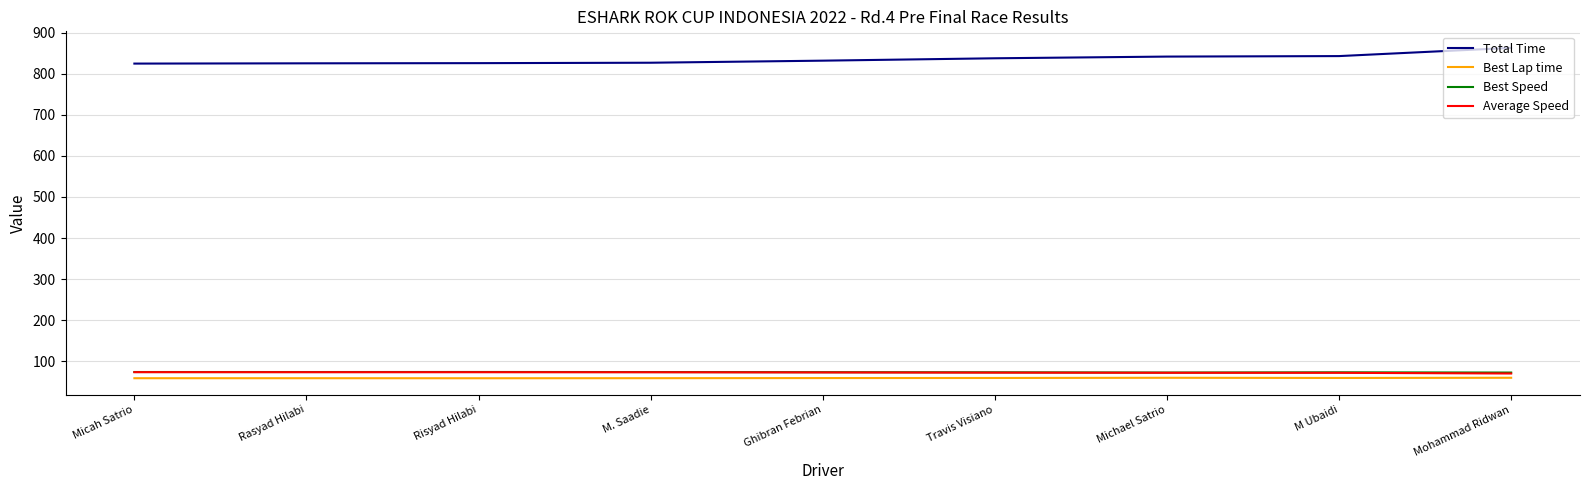

What is the difference between the highest and lowest values at Ghibran Febrian?

772.9